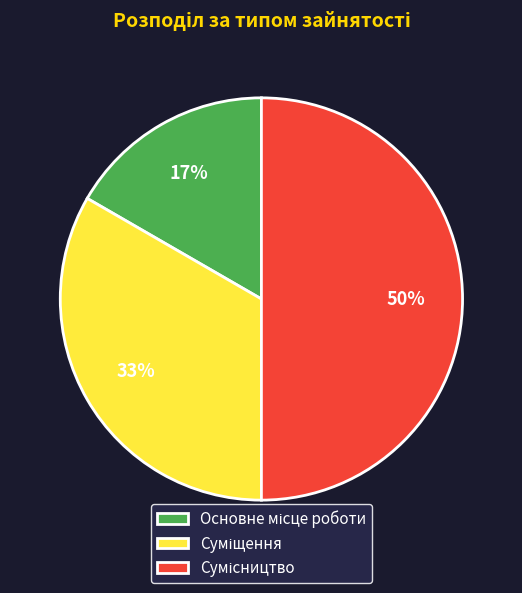

What is the total percentage of Основне місце роботи and Сумісництво?

66.7%